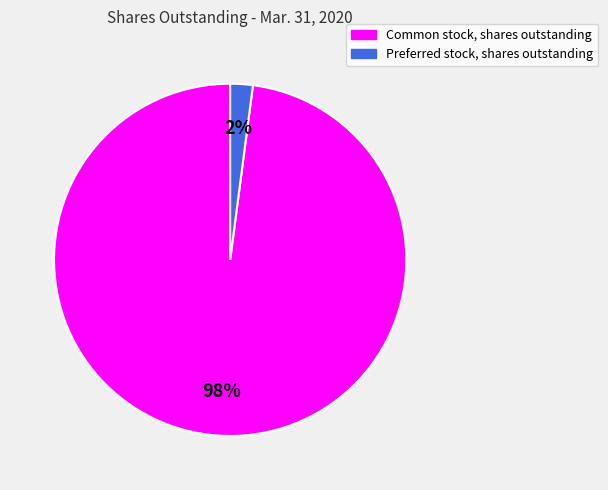

Is the sum of Common stock, shares outstanding and Preferred stock, shares outstanding greater than half?

Yes